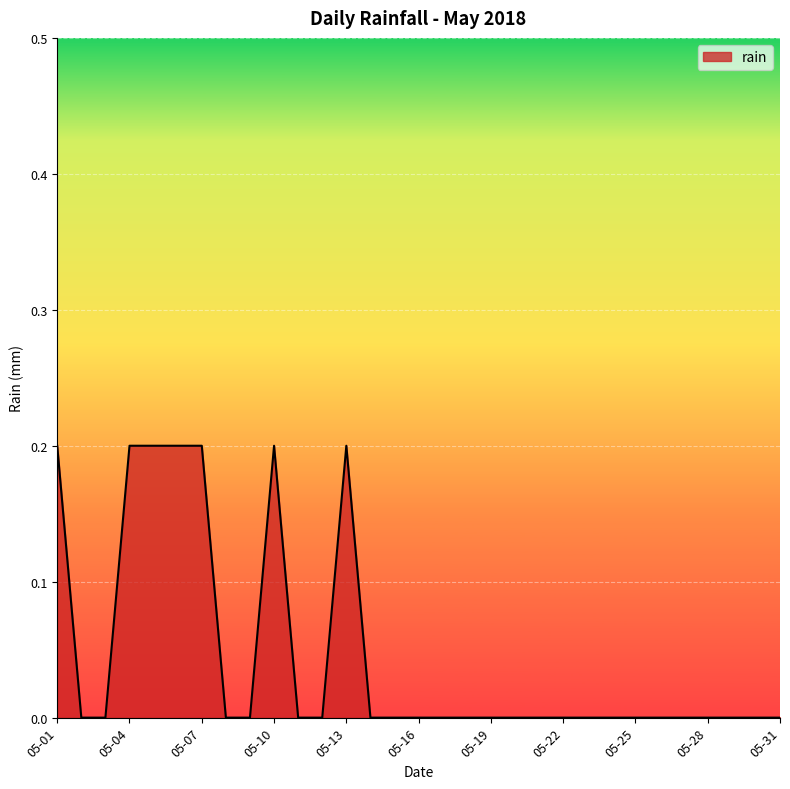

Count the values in the range 0 to 1.

31